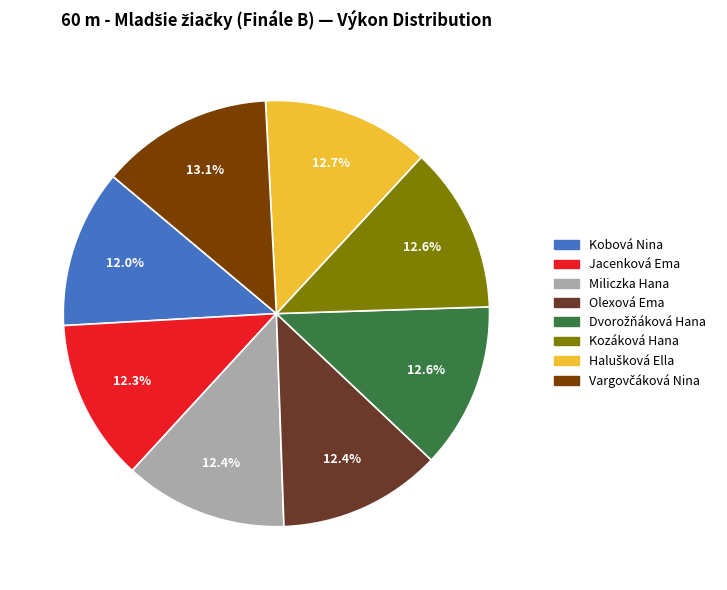

What percentage do Olexová Ema and Kozáková Hana together represent?

25.0%